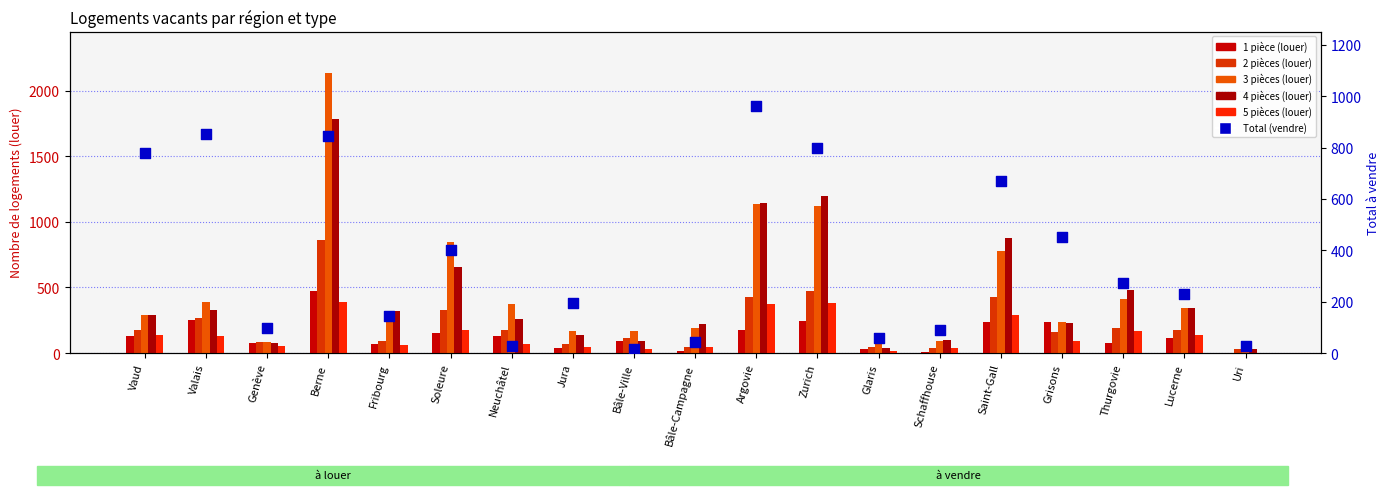

Which series has the widest spread of Y values?

3 pièces (louer)